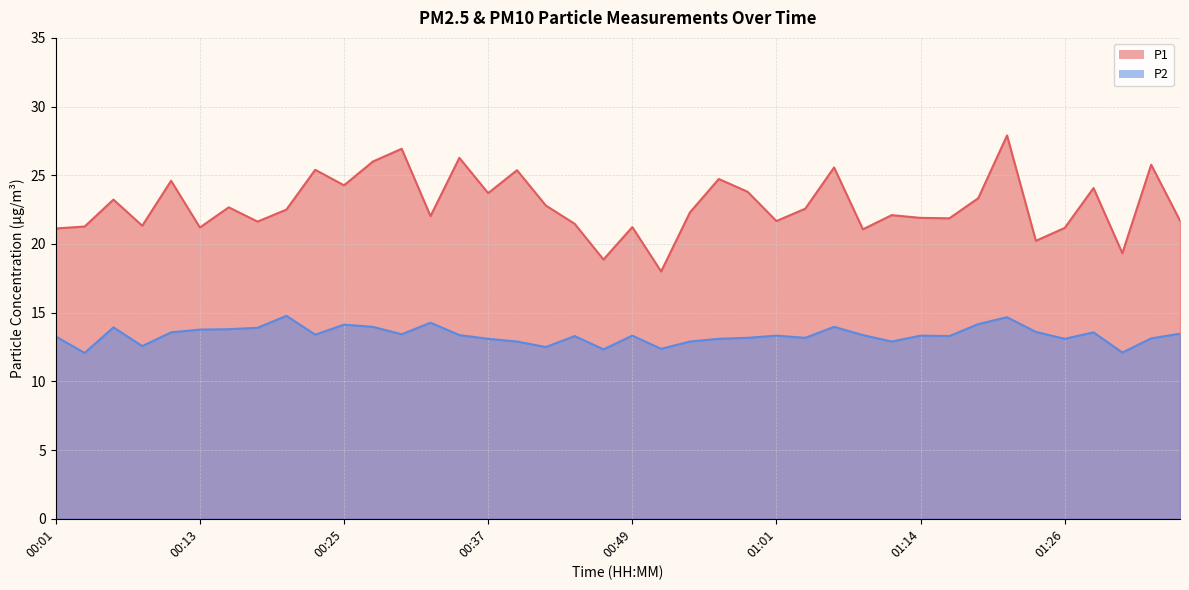

Which series has the widest spread of values?

P1